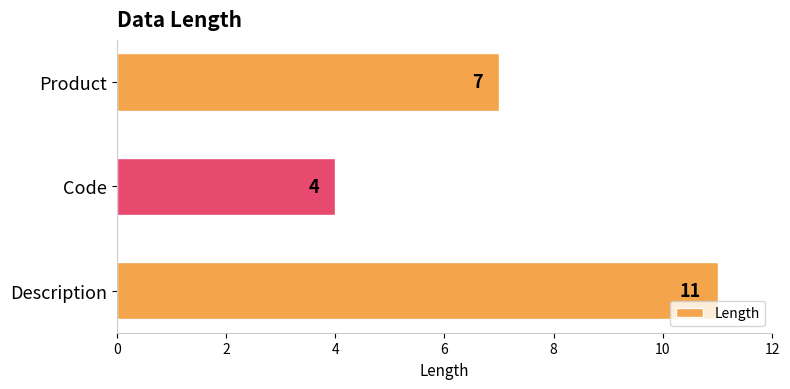

Reading top to bottom, what are all the values shown in this chart?

Product=7	Code=4	Description=11